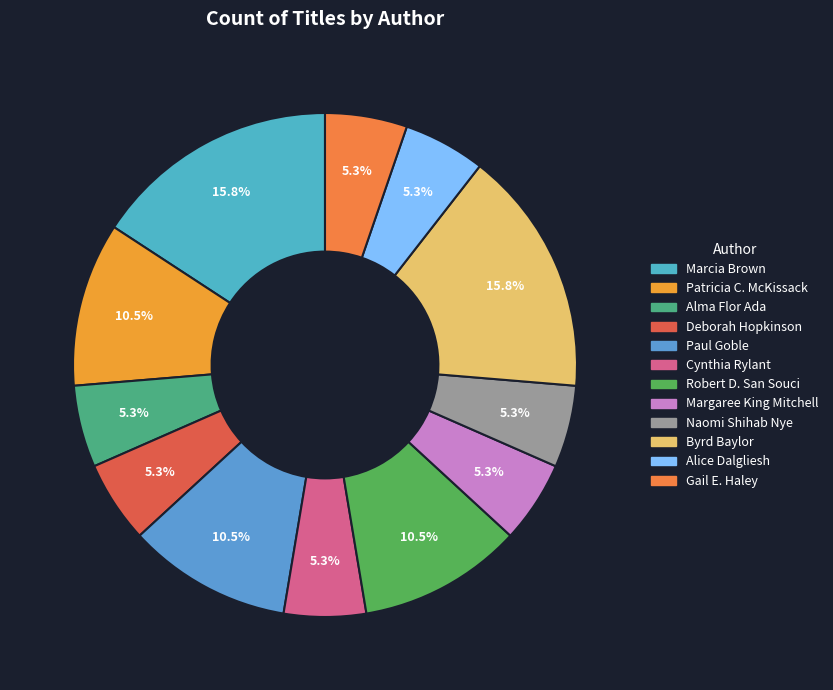

How many slices are in this pie chart?

12